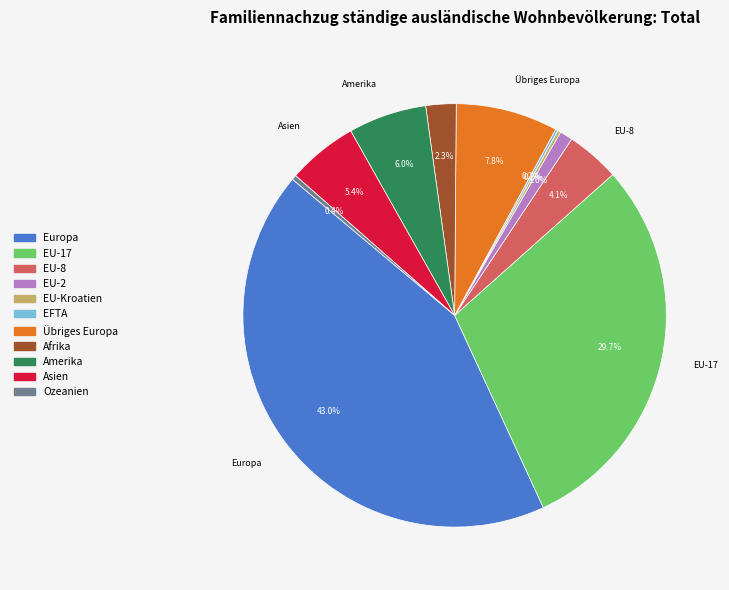

What percentage is NOT represented by EU-17?

70.3%